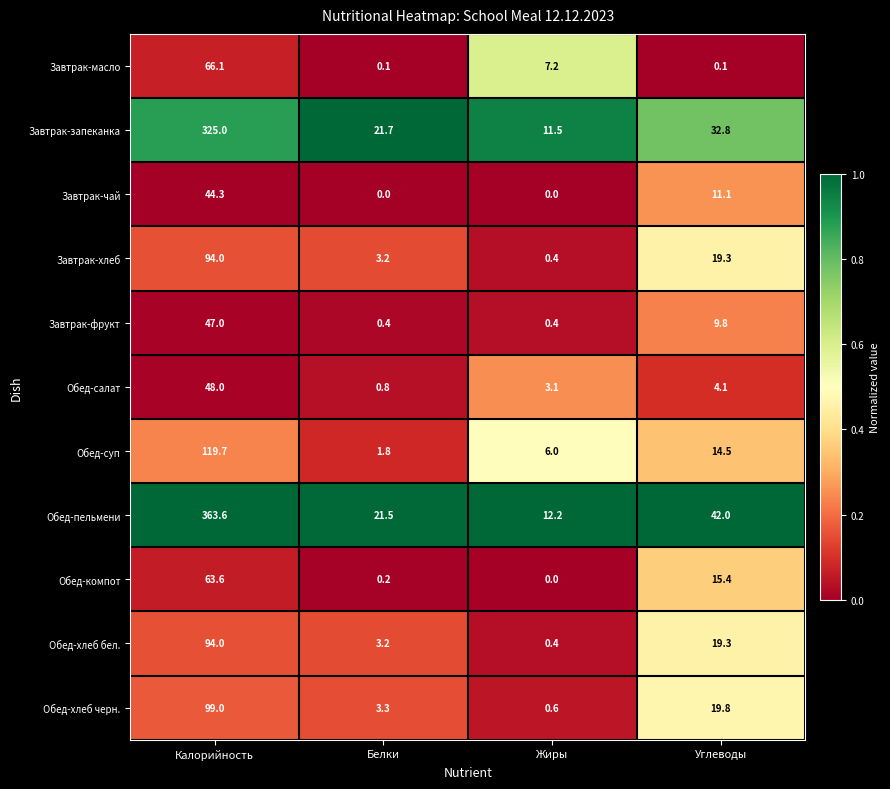

Which category has the lowest value in the Обед-пельмени series?

Жиры